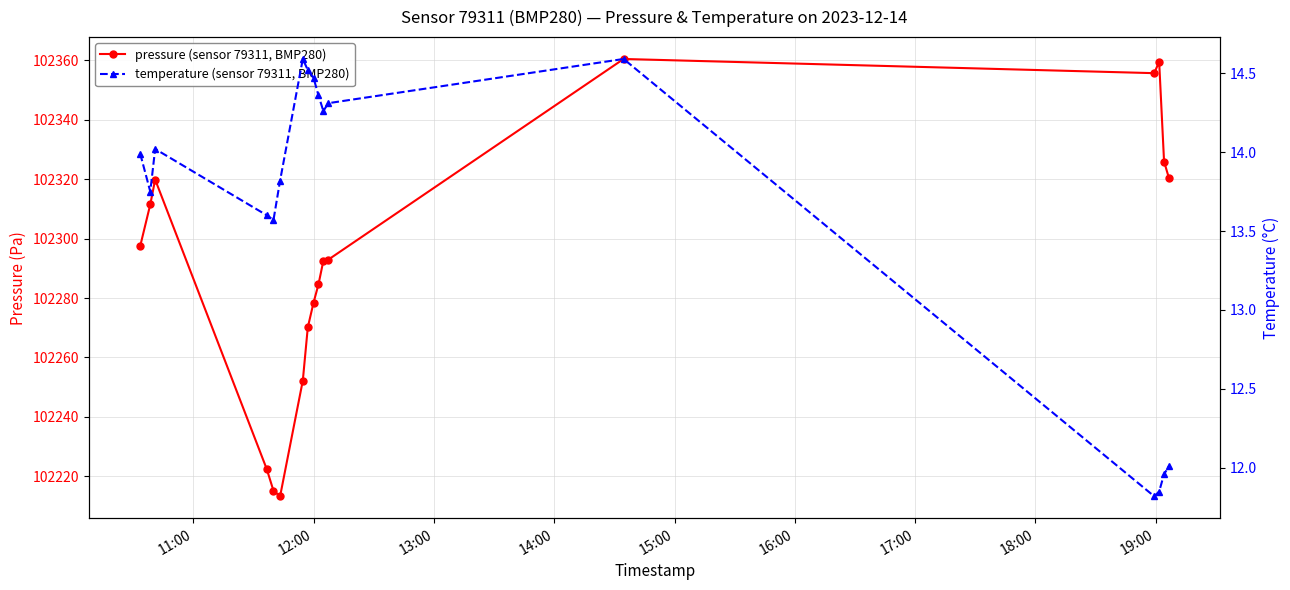

True or false: pressure (sensor 79311, BMP280) and temperature (sensor 79311, BMP280) intersect in this chart.

False